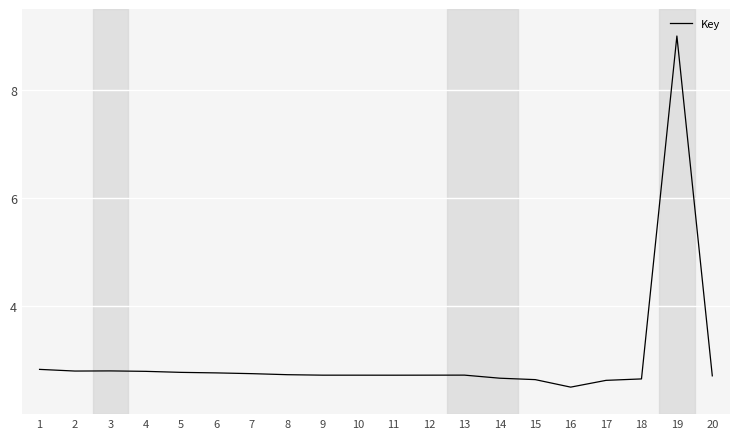

Is it true that the value at 19 is 13.2?

False